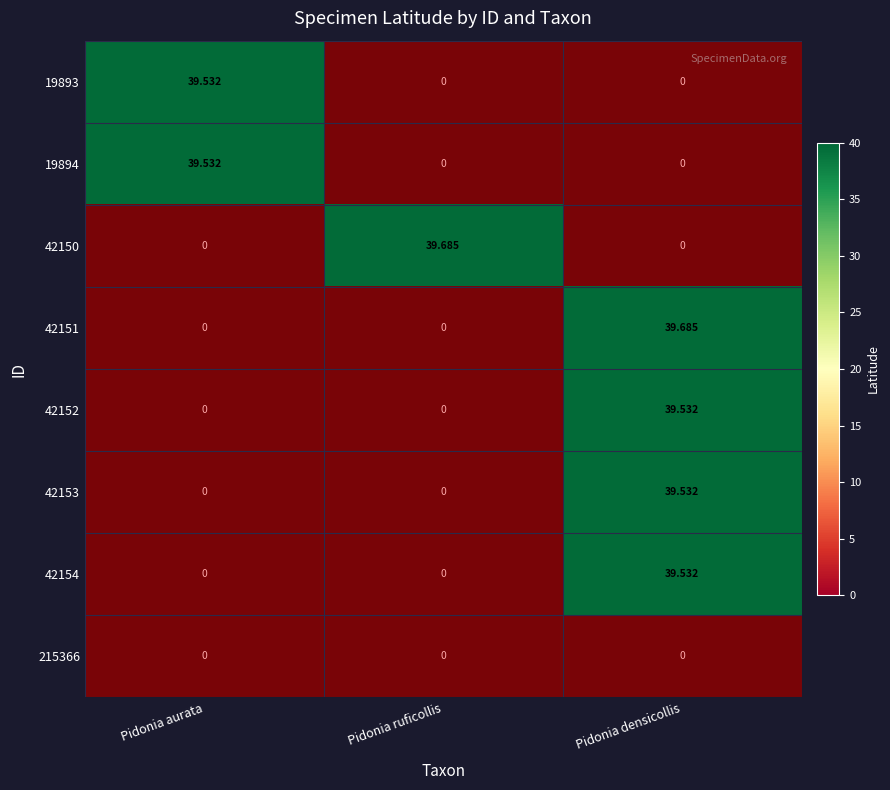

What is the spread (max minus min) of values at Pidonia densicollis?

39.7